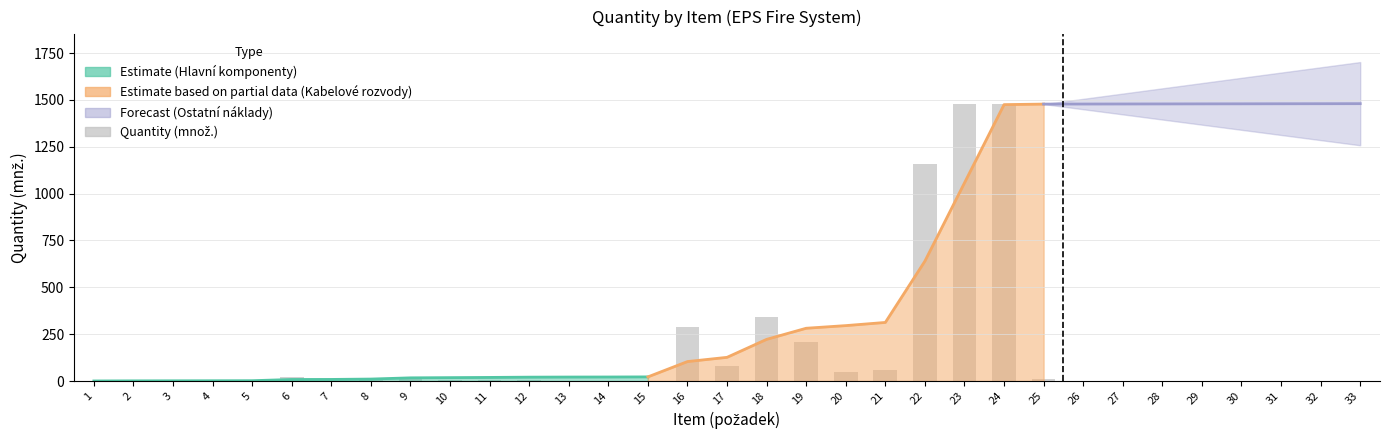

Rank the categories by value from lowest to highest.

1, 3, 4, 5, 7, 14, 26, 27, 28, 29, 30, 31, 32, 33, 2, 13, 15, 10, 11, 12, 8, 25, 6, 9, 20, 21, 17, 19, 16, 18, 22, 23, 24